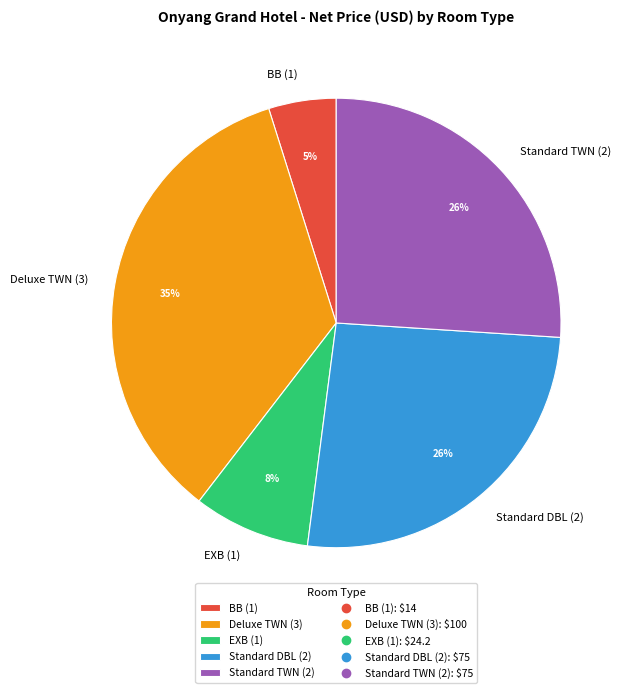

Which slice is the smallest?

BB (1)